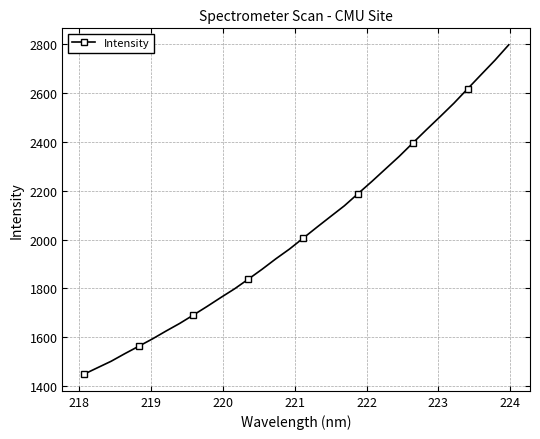

Reading right to left, transcribe all the data shown in this chart.

2798.0	2735.2	2676.8	2618.0	2558.9	2504.2	2450.7	2395.9	2340.7	2289.3	2237.8	2188.3	2138.4	2094.7	2050.7	2005.9	1961.2	1921.1	1878.4	1838.0	1798.5	1762.9	1726.4	1691.2	1656.7	1625.3	1592.8	1562.7	1532.8	1501.5	1474.8	1447.9